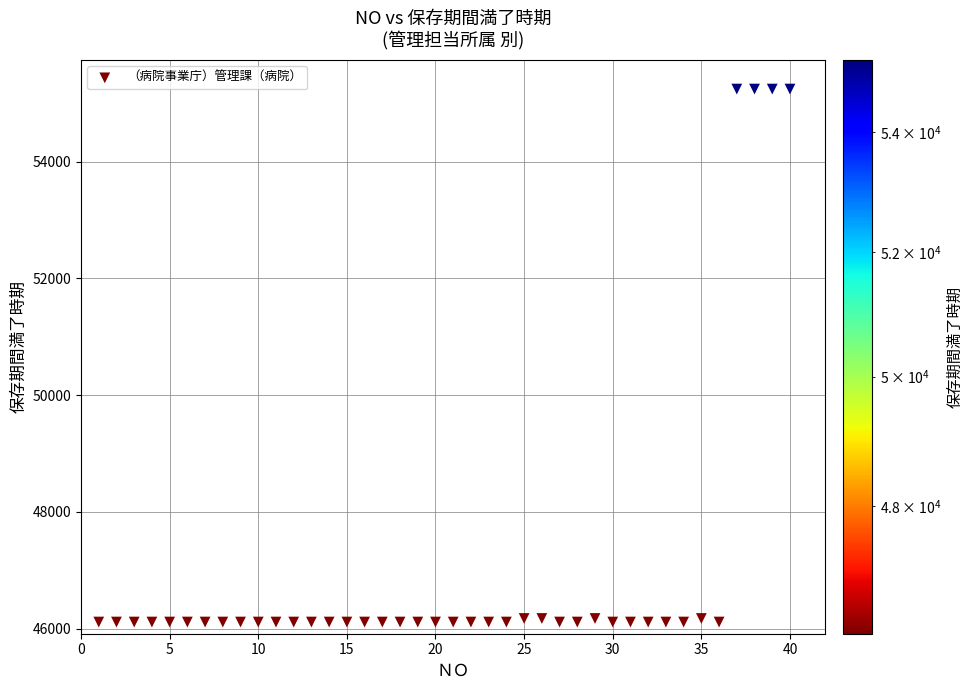

What is the range of Y values (max minus min)?

9131